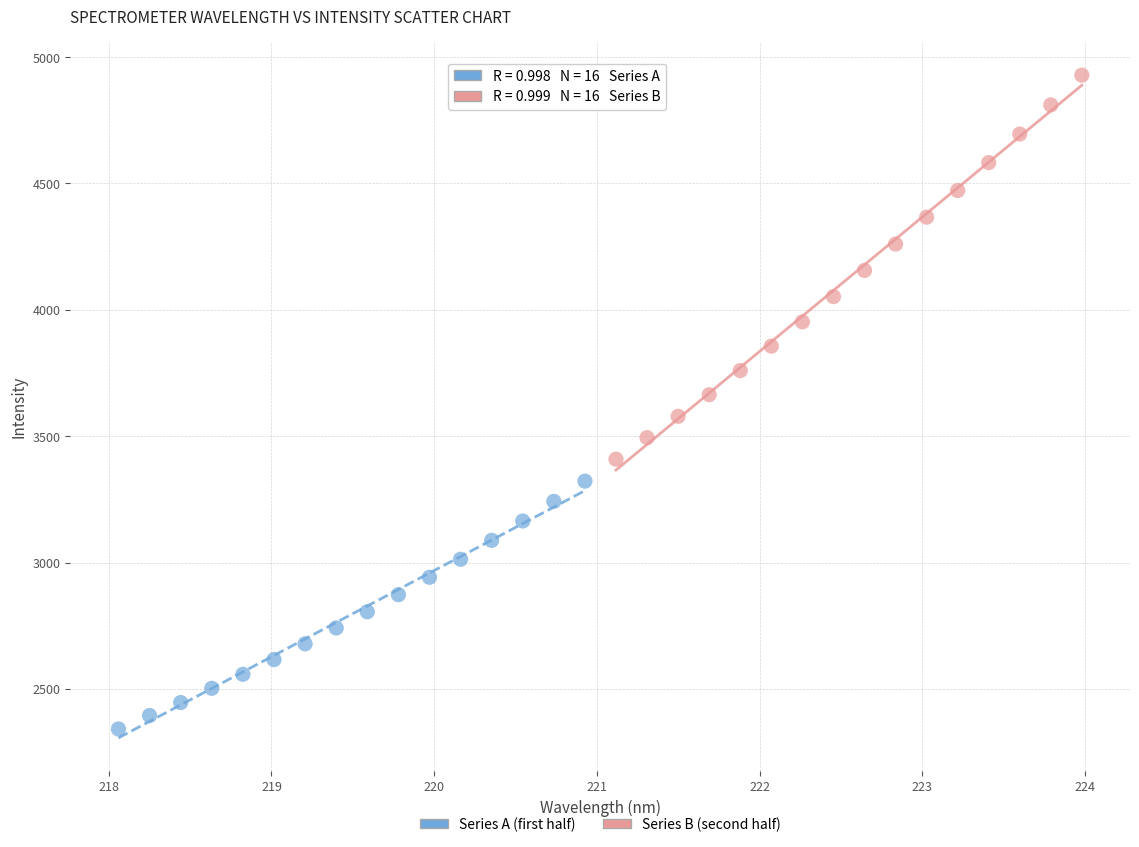

What are all the series names shown in the legend?

Series A (first half), Series B (second half)